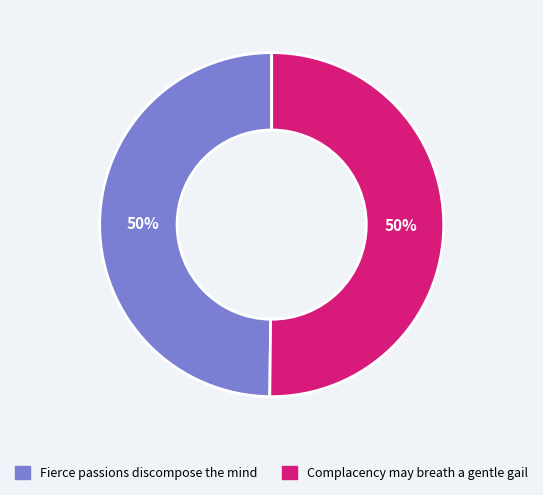

Do Complacency may breath a gentle gail and Fierce passions discompose the mind together represent more than half of the pie?

Yes